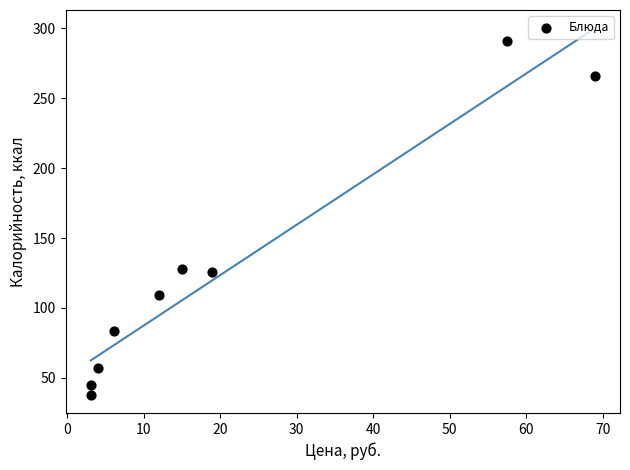

What is the range of X values (max minus min)?

65.9